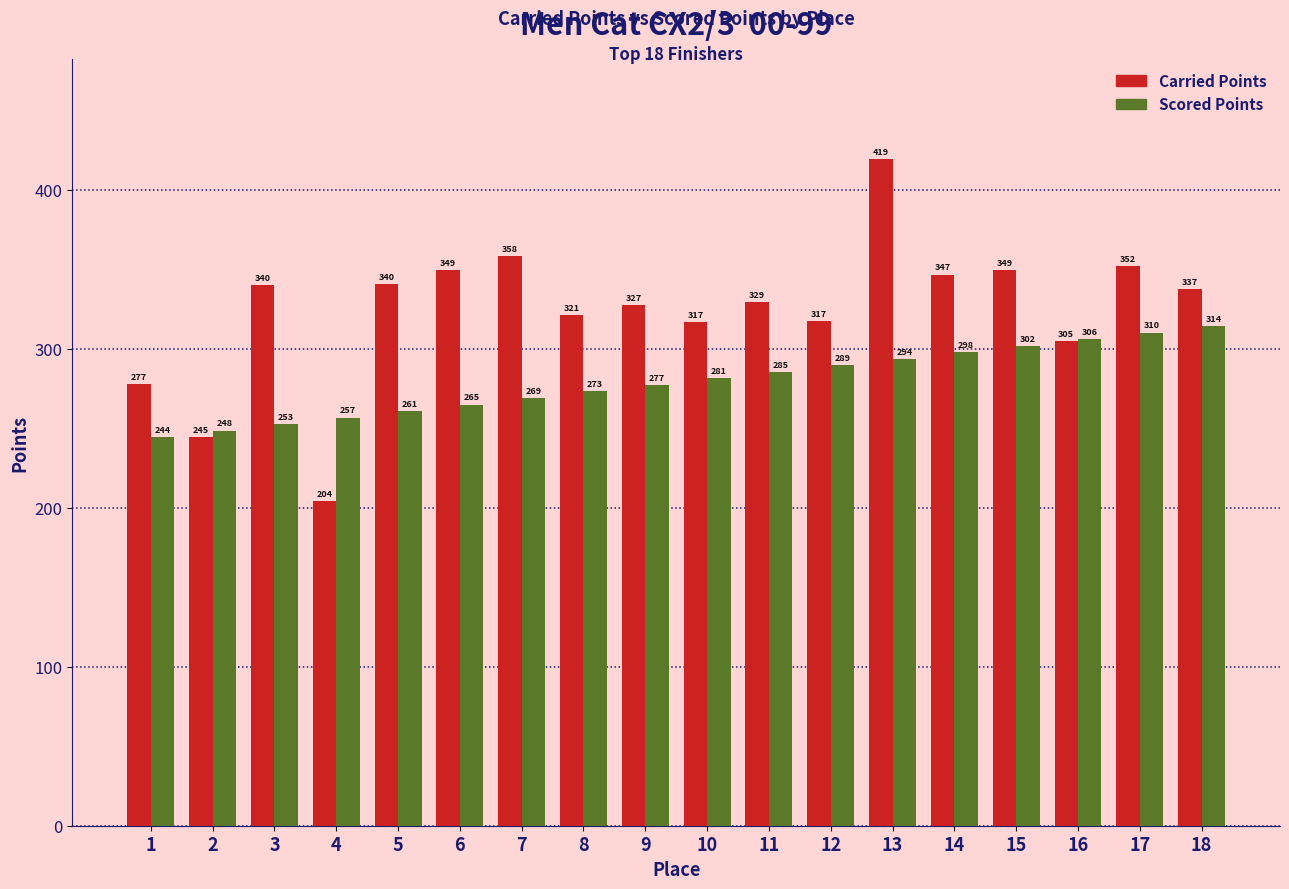

Which series has the widest spread of values?

Carried Points